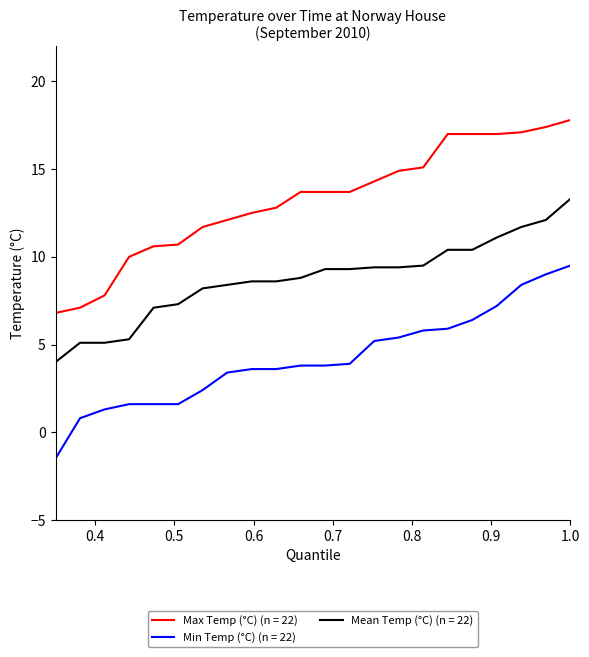

Which series has the largest total across all categories?

Max Temp (°C) (n = 22)